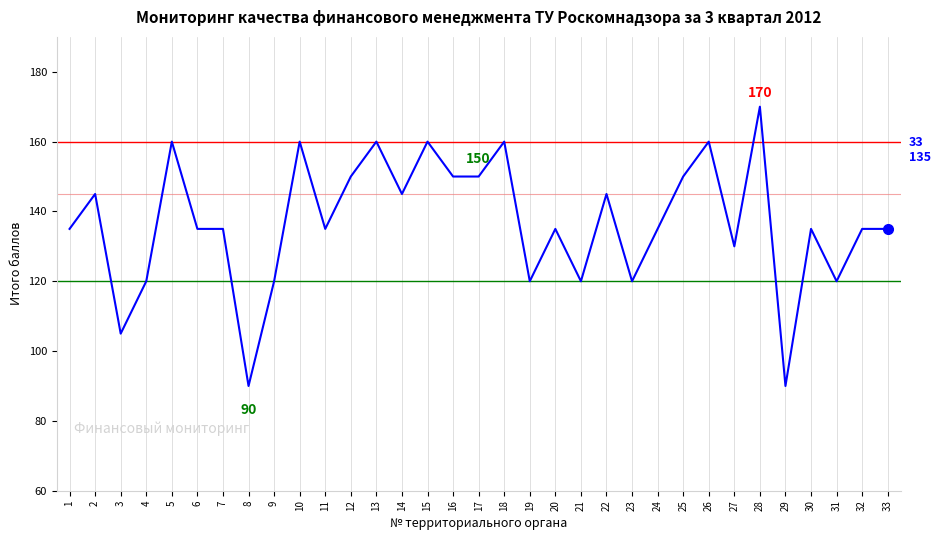

True or false: the data shows 120 at 9.

True